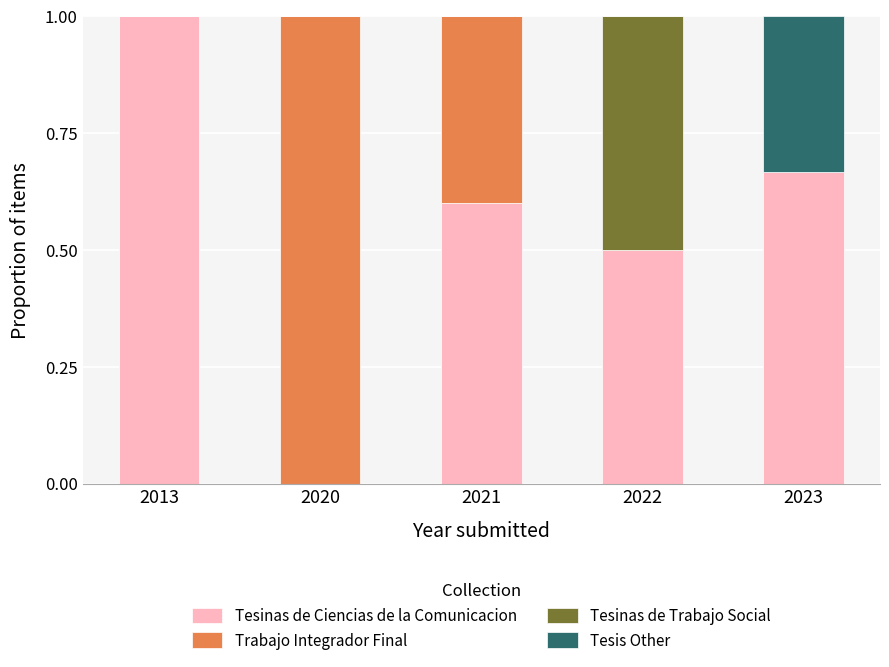

The value of Tesinas de Ciencias de la Comunicacion at 2013 is 1.0. True or false?

True